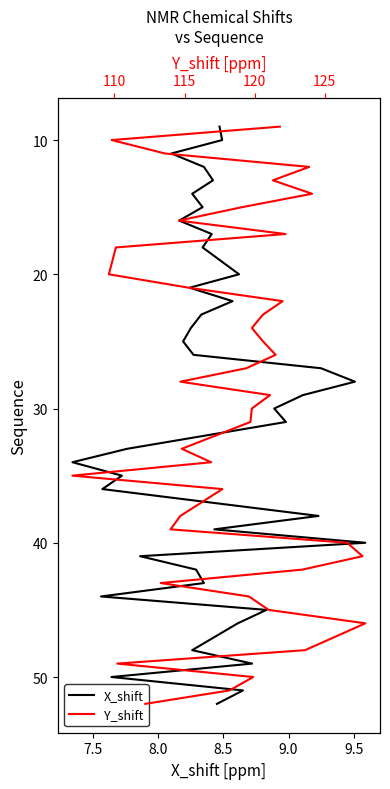

True or false: Y_shift and X_shift cross at least once.

False